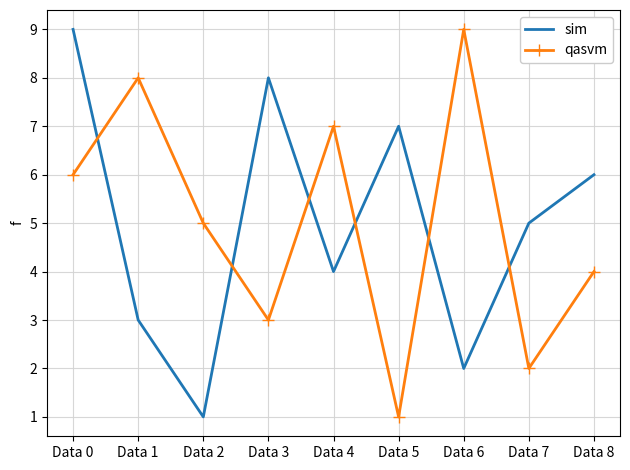

The value of qasvm at Data 4 is 9. True or false?

False